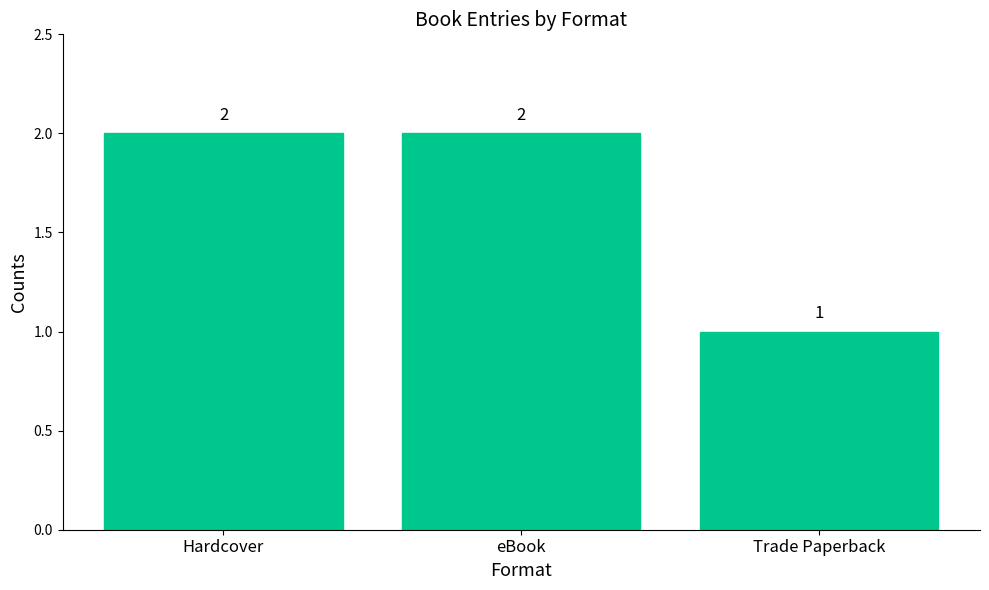

What is the change in value from eBook to Trade Paperback?

-1